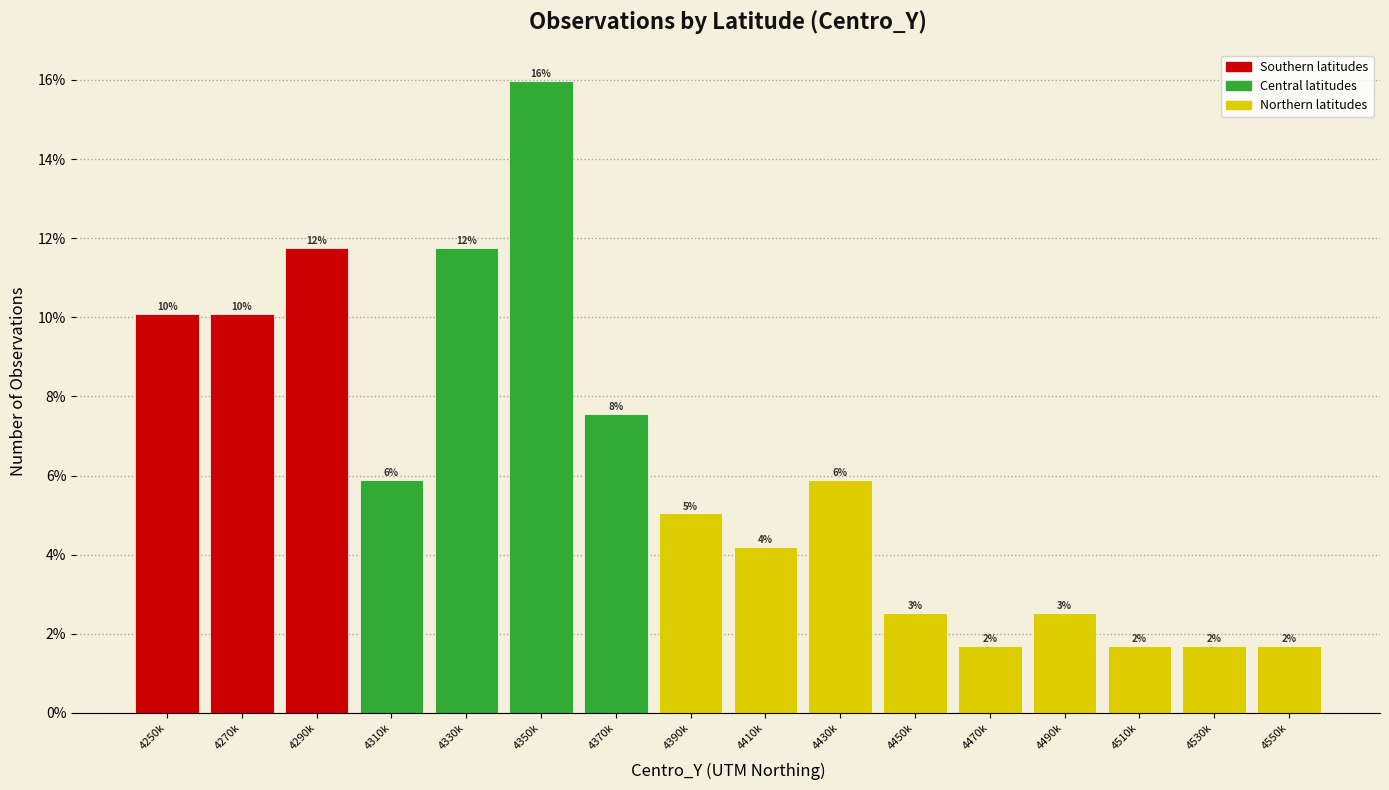

How many bars are there in total?

16